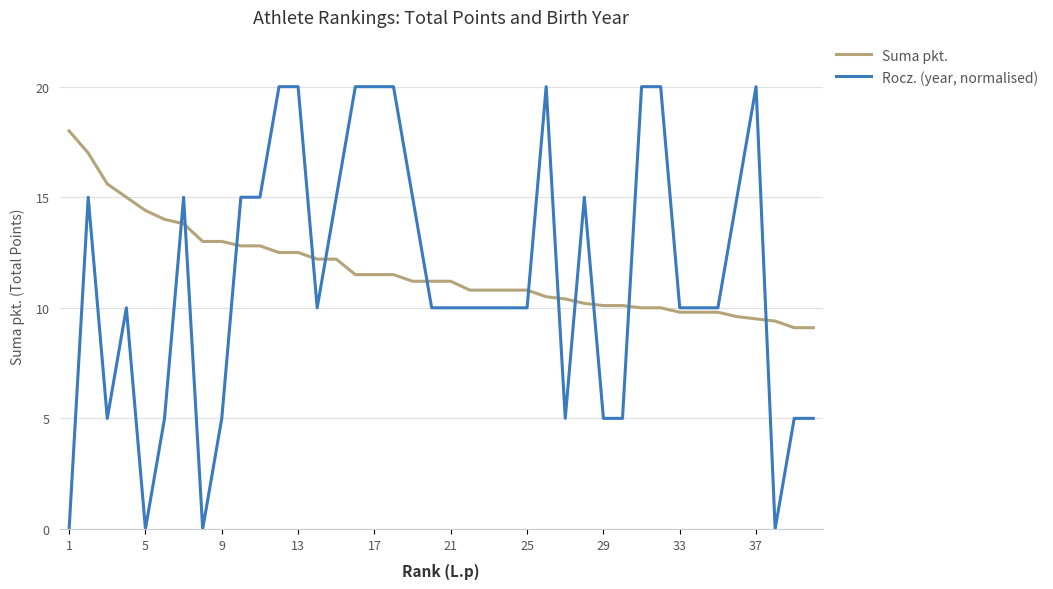

Which series has the widest spread of values?

Rocz. (year, normalised)